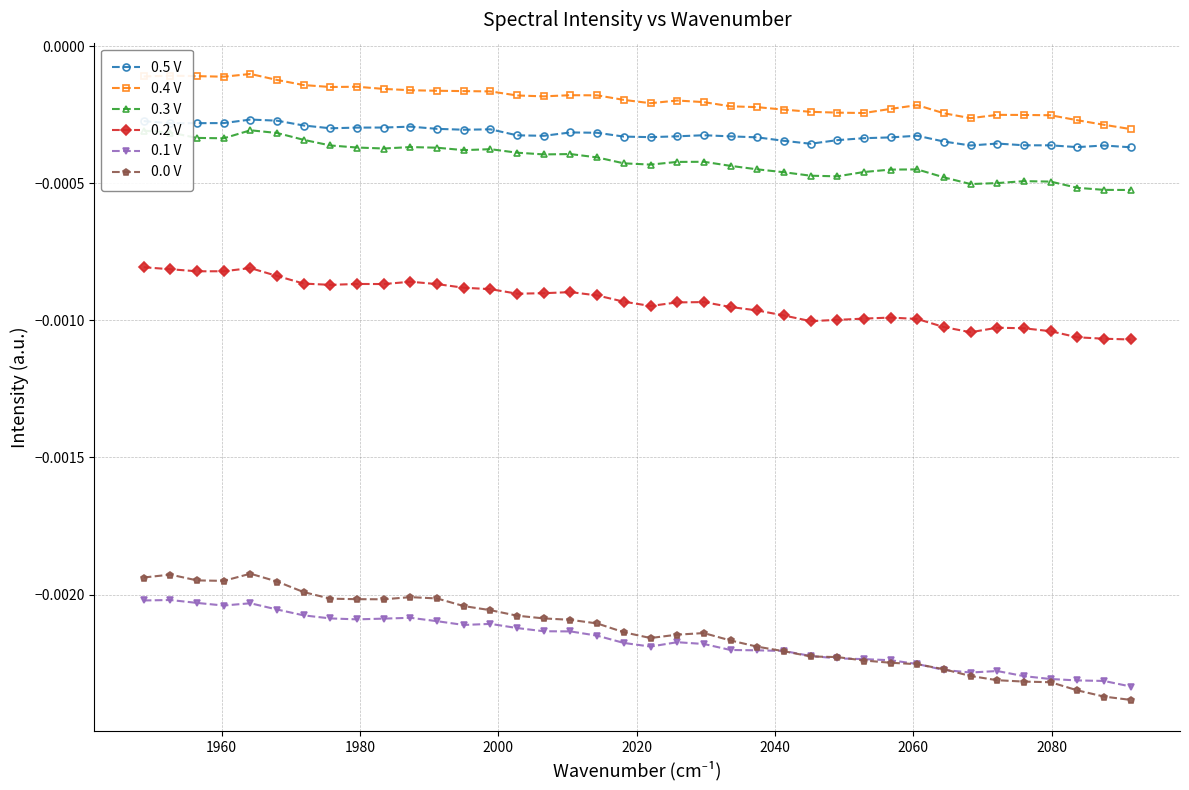

True or false: 0.4 V has more than 2 points higher than both neighbors.

True